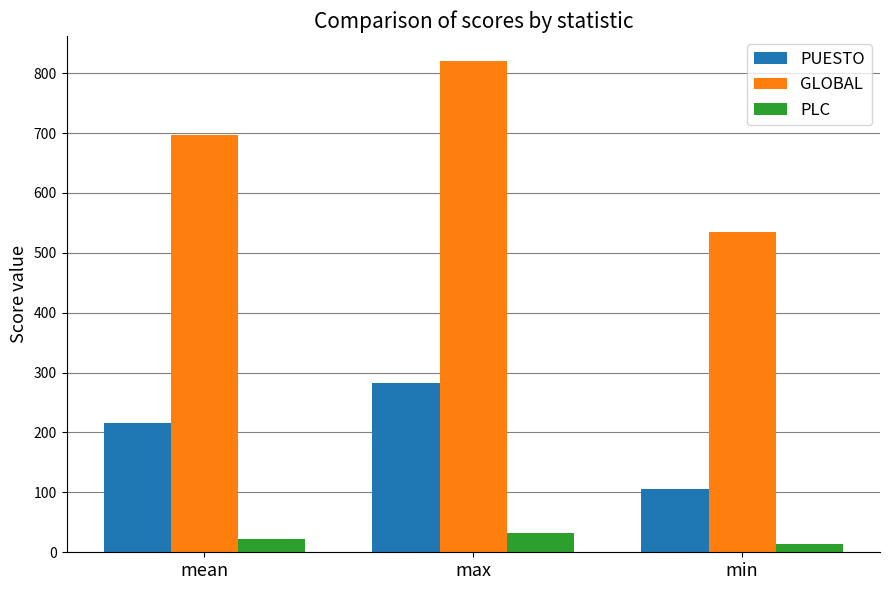

What is the label of the 2nd bar from the right?

max